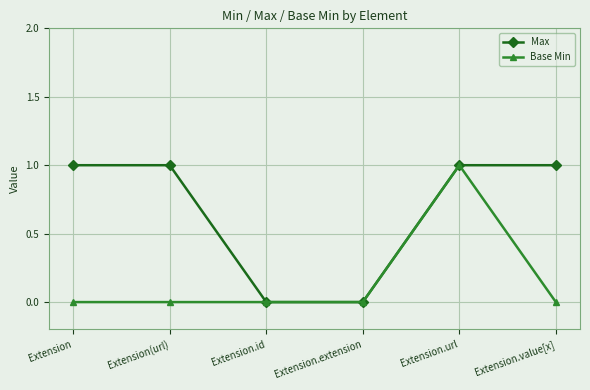

What is the spread (max minus min) of values at Extension.value[x]?

1